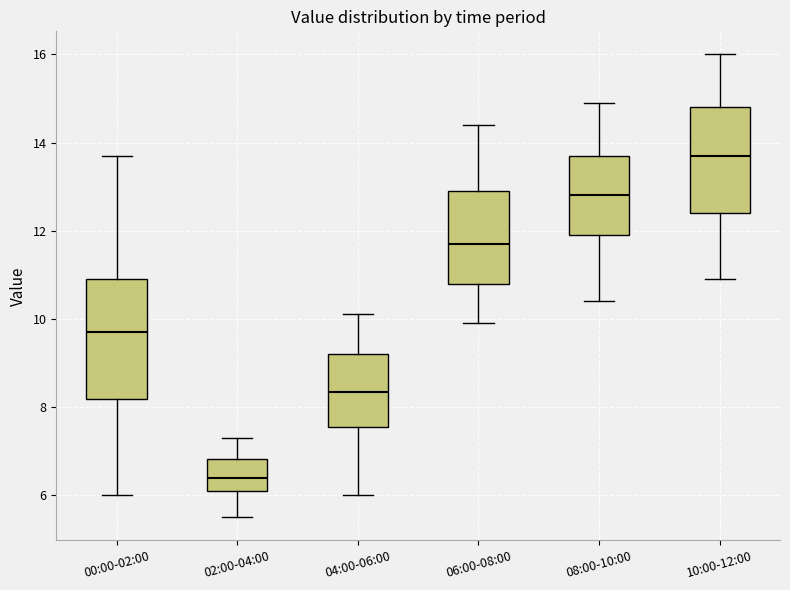

Where does the upper whisker of the box for 02:00-04:00 end on the y-axis? The values are not printed on the chart, so give them approximately, as read against the axis.

7.4